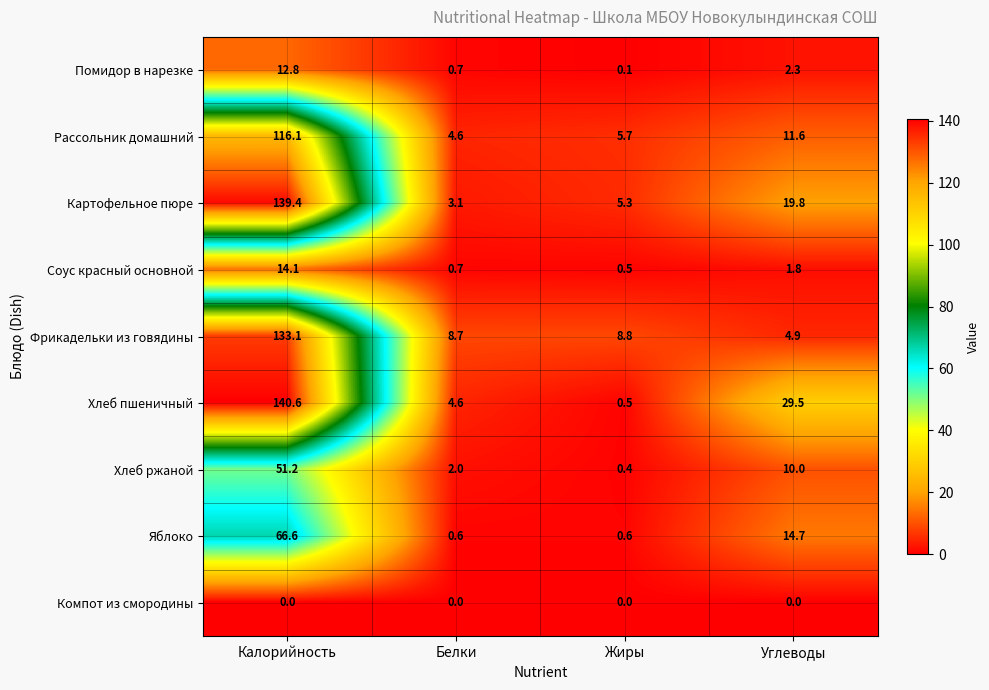

The value of Фрикадельки из говядины at Жиры is 5.3. True or false?

False